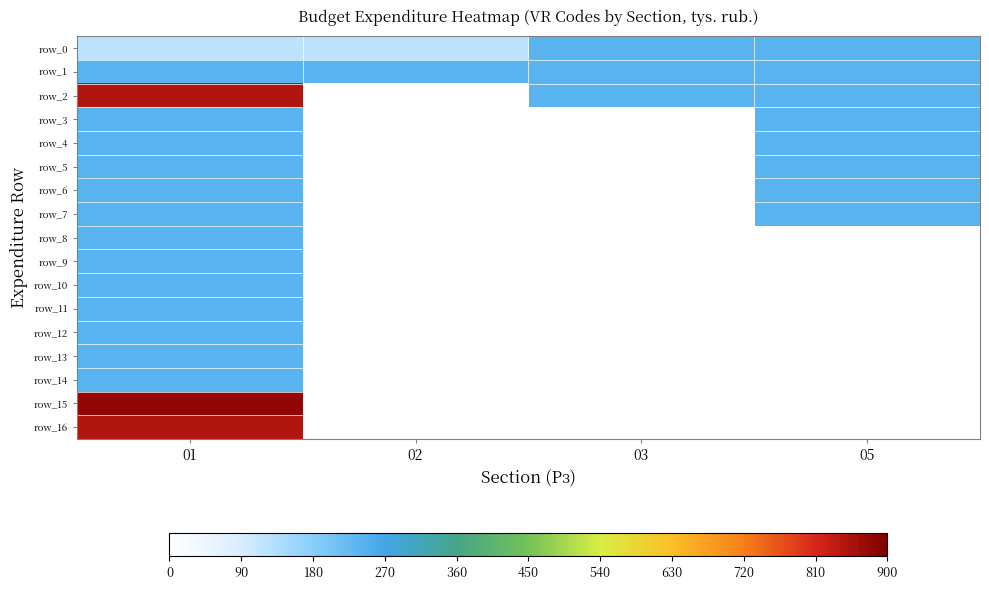

List the series in order of their peak value, lowest first.

row_0, row_1, row_3, row_4, row_5, row_6, row_7, row_8, row_9, row_10, row_11, row_12, row_13, row_14, row_2, row_16, row_15